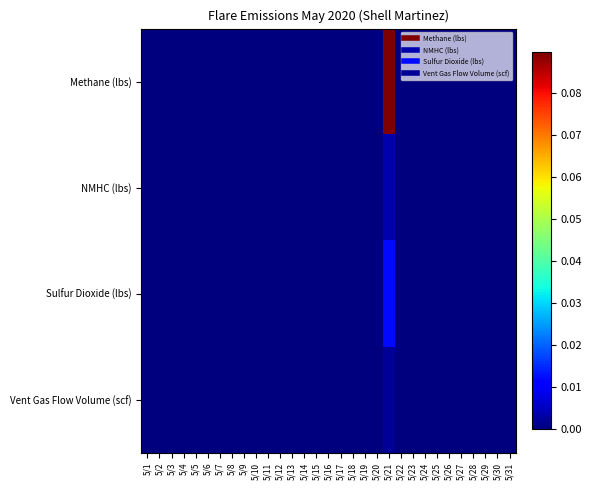

Reading right to left, transcribe all the data shown in this chart.

Methane (lbs): 5/31=0.0	5/30=0.0	5/29=0.0	5/28=0.0	5/27=0.0	5/26=0.0	5/25=0.0	5/24=0.0	5/23=0.0	5/22=0.0	5/21=0.1	5/20=0.0	5/19=0.0	5/18=0.0	5/17=0.0	5/16=0.0	5/15=0.0	5/14=0.0	5/13=0.0	5/12=0.0	5/11=0.0	5/10=0.0	5/9=0.0	5/8=0.0	5/7=0.0	5/6=0.0	5/5=0.0	5/4=0.0	5/3=0.0	5/2=0.0	5/1=0.0
NMHC (lbs): 5/31=0.0	5/30=0.0	5/29=0.0	5/28=0.0	5/27=0.0	5/26=0.0	5/25=0.0	5/24=0.0	5/23=0.0	5/22=0.0	5/21=0.0	5/20=0.0	5/19=0.0	5/18=0.0	5/17=0.0	5/16=0.0	5/15=0.0	5/14=0.0	5/13=0.0	5/12=0.0	5/11=0.0	5/10=0.0	5/9=0.0	5/8=0.0	5/7=0.0	5/6=0.0	5/5=0.0	5/4=0.0	5/3=0.0	5/2=0.0	5/1=0.0
Sulfur Dioxide (lbs): 5/31=0.0	5/30=0.0	5/29=0.0	5/28=0.0	5/27=0.0	5/26=0.0	5/25=0.0	5/24=0.0	5/23=0.0	5/22=0.0	5/21=0.0	5/20=0.0	5/19=0.0	5/18=0.0	5/17=0.0	5/16=0.0	5/15=0.0	5/14=0.0	5/13=0.0	5/12=0.0	5/11=0.0	5/10=0.0	5/9=0.0	5/8=0.0	5/7=0.0	5/6=0.0	5/5=0.0	5/4=0.0	5/3=0.0	5/2=0.0	5/1=0.0
Vent Gas Flow Volume (scf): 5/31=0.0	5/30=0.0	5/29=0.0	5/28=0.0	5/27=0.0	5/26=0.0	5/25=0.0	5/24=0.0	5/23=0.0	5/22=0.0	5/21=0.0	5/20=0.0	5/19=0.0	5/18=0.0	5/17=0.0	5/16=0.0	5/15=0.0	5/14=0.0	5/13=0.0	5/12=0.0	5/11=0.0	5/10=0.0	5/9=0.0	5/8=0.0	5/7=0.0	5/6=0.0	5/5=0.0	5/4=0.0	5/3=0.0	5/2=0.0	5/1=0.0